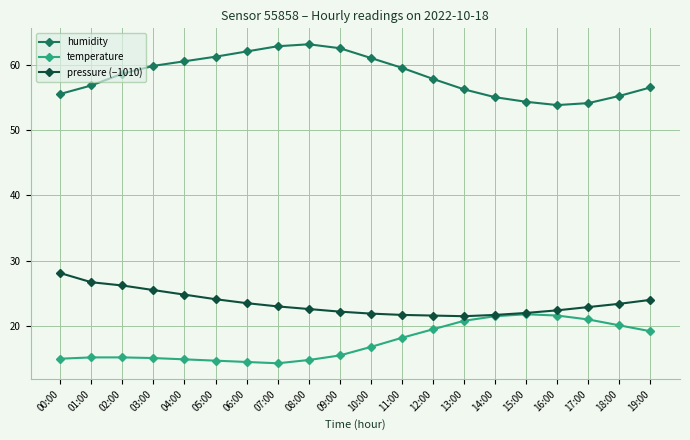

What is the label of the 7th point from the right?

13:00